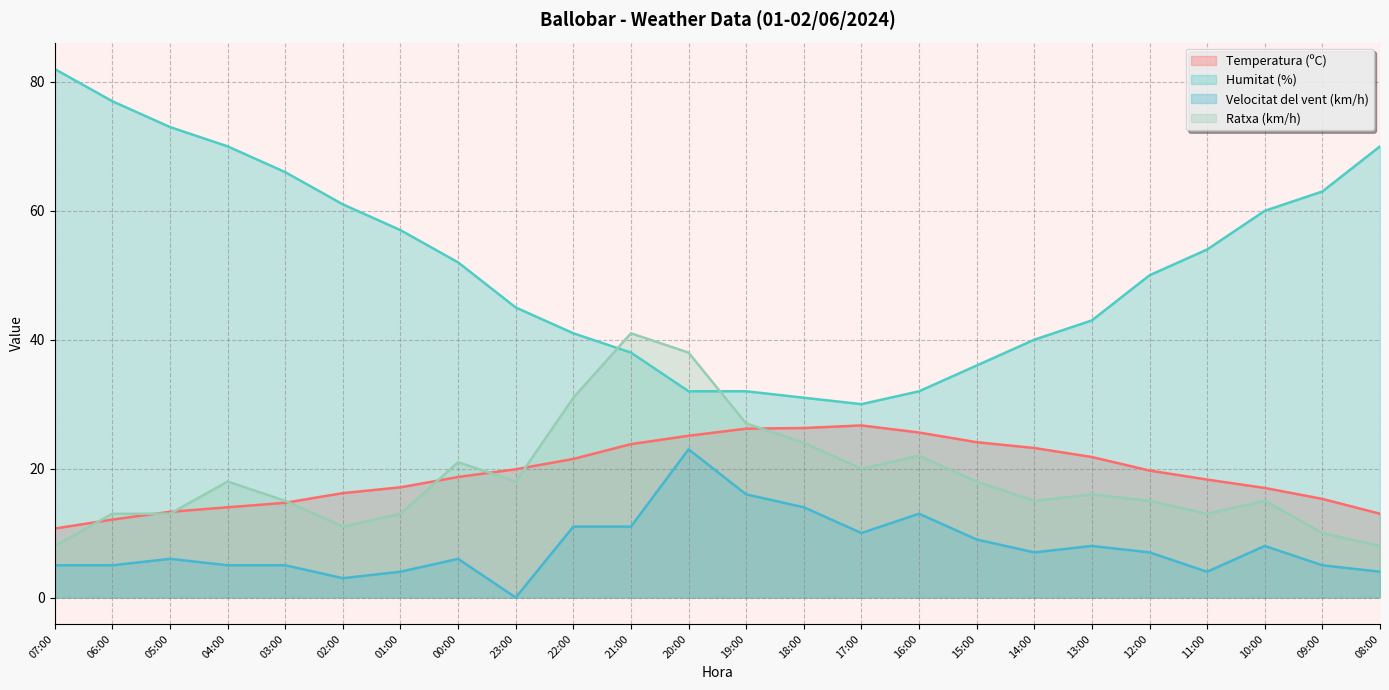

Is the value of Velocitat del vent (km/h) at 15:00 greater than the value of Humitat (%) at 16:00?

No